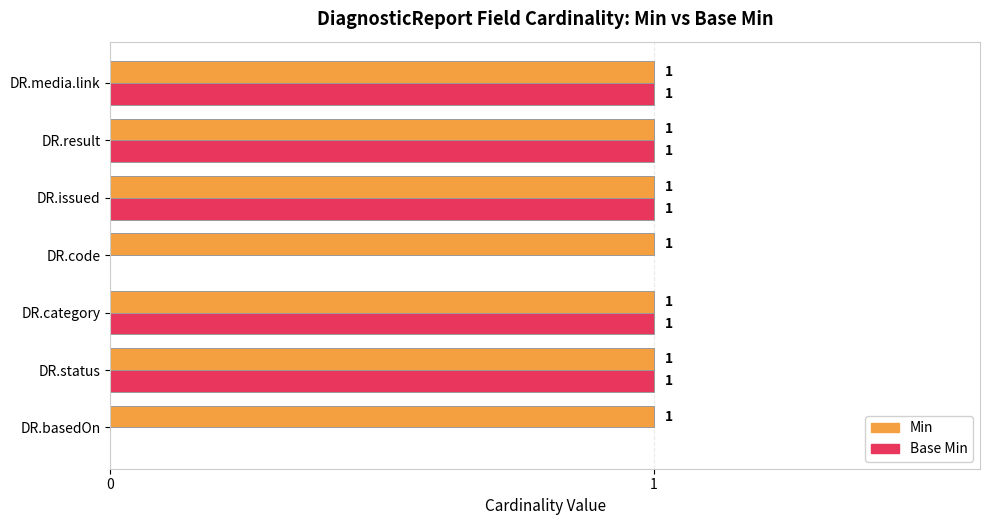

What is the maximum value shown in the chart?

1